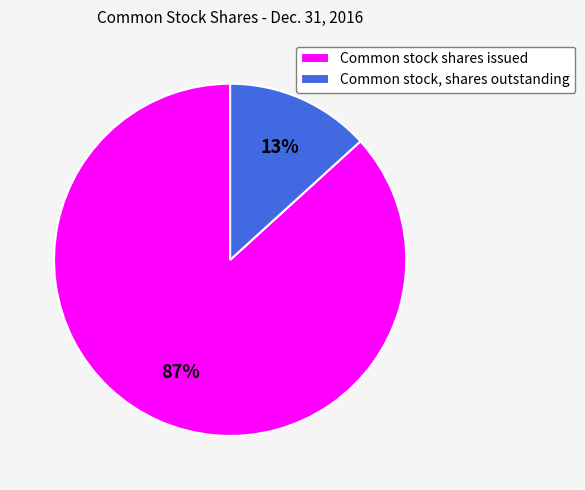

To the nearest percent, what is the average slice percentage?

50%